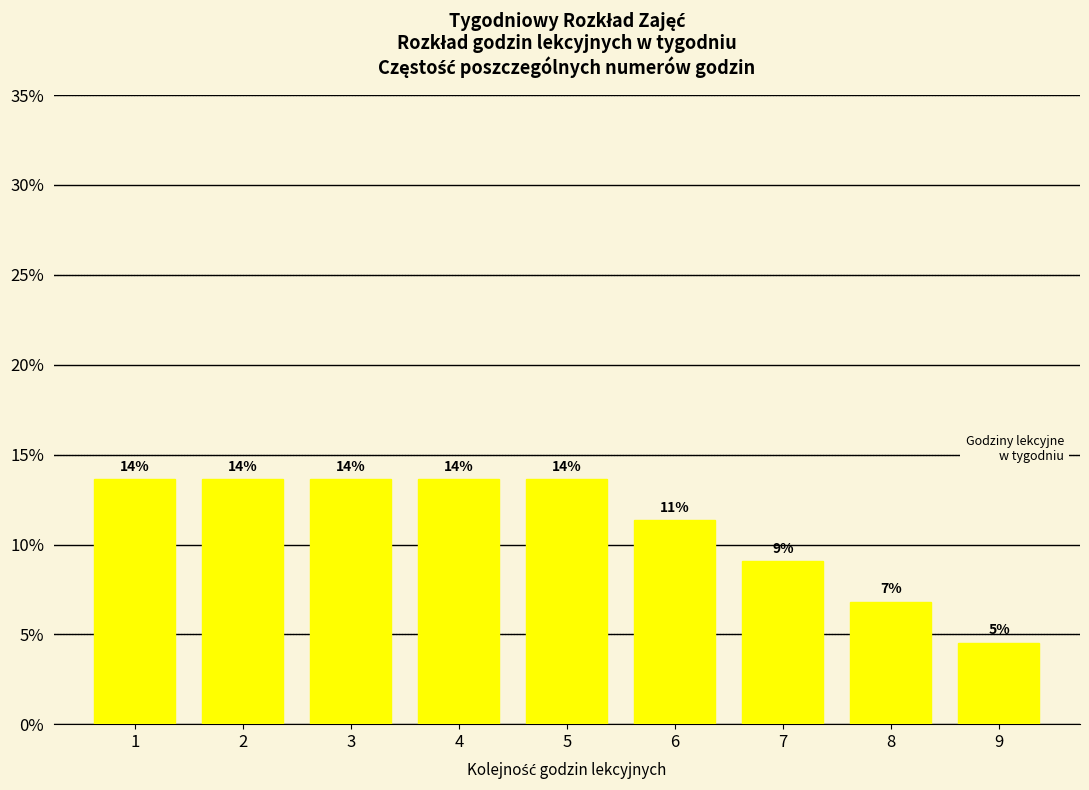

Does the chart contain any negative values?

No